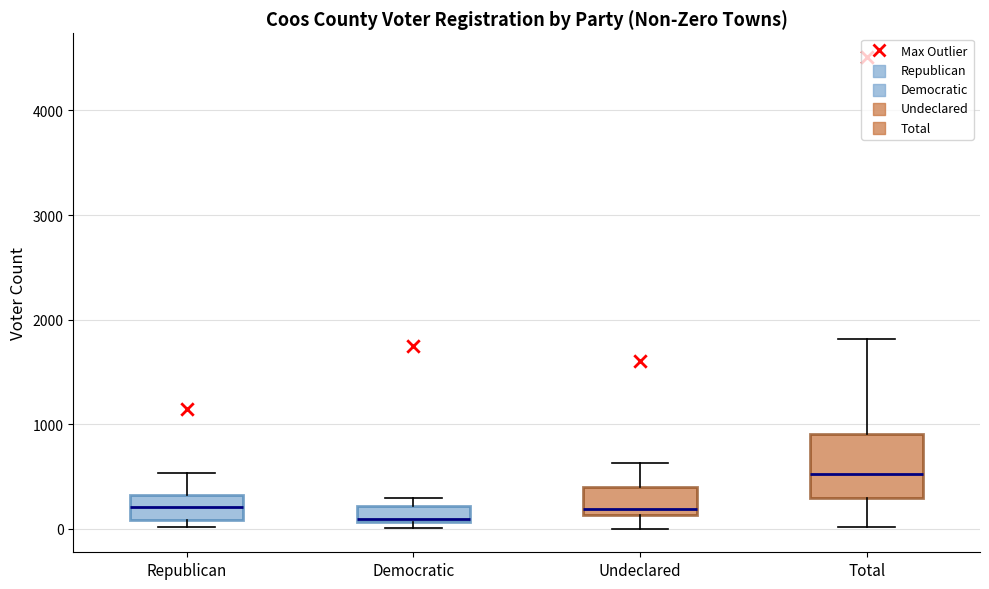

Where is the lower edge of the box for Democratic on the y-axis? The values are not printed on the chart, so give them approximately, as read against the axis.

100